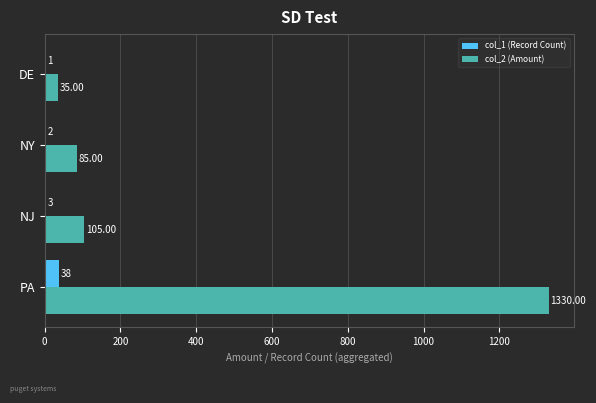

Which series changed the most between PA and DE?

col_2 (Amount)